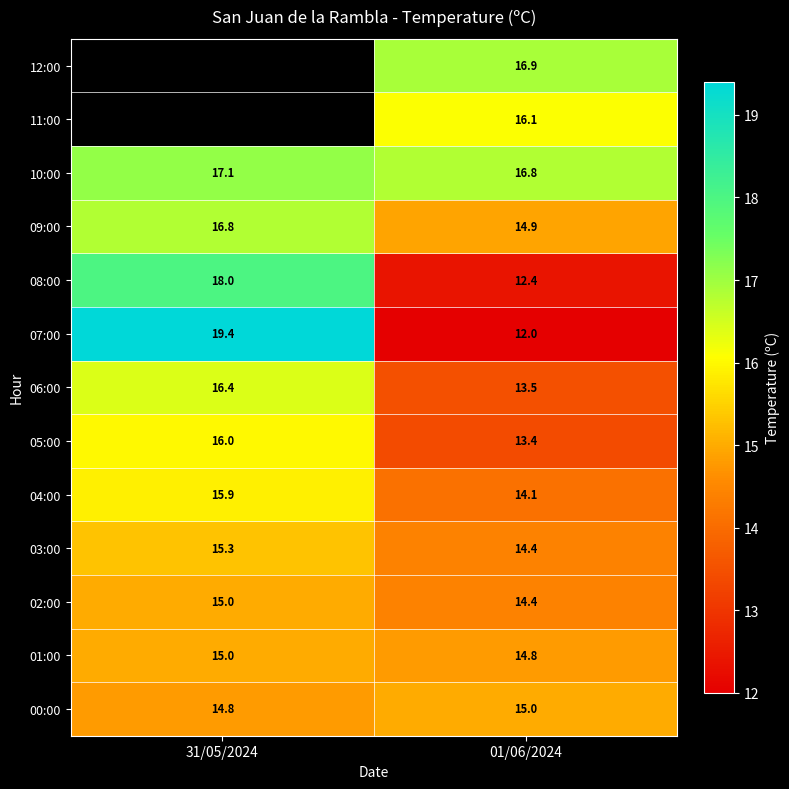

What is the total value across all series at 01/06/2024?

188.7